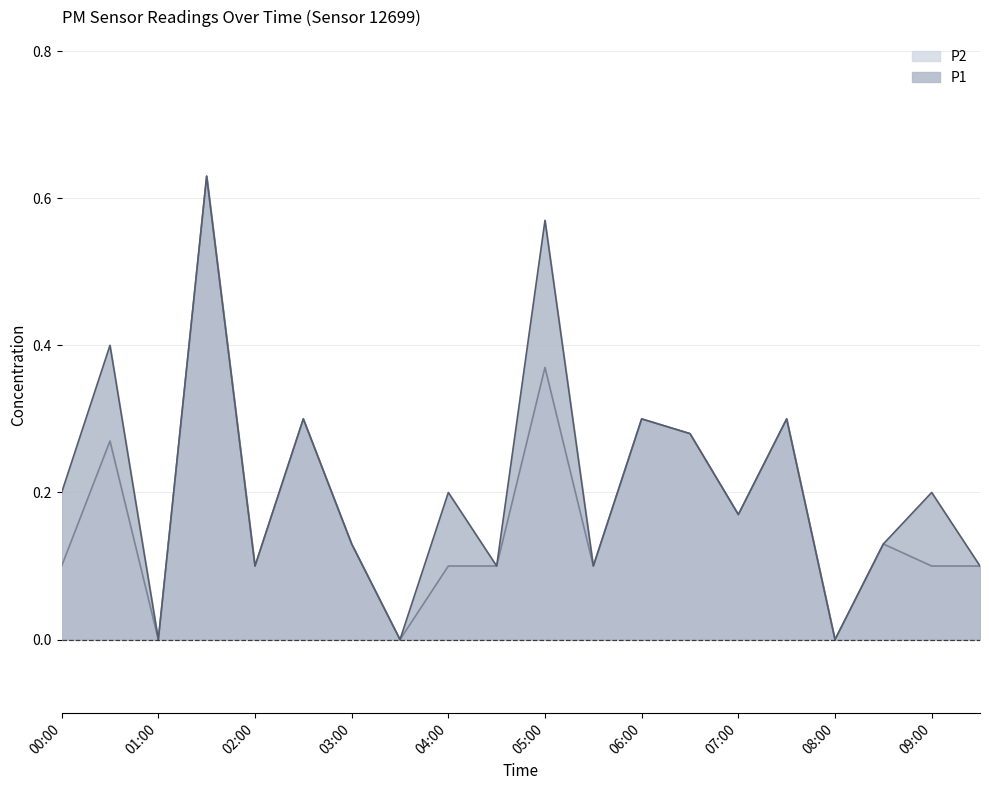

Where is P1 nearest to the value 0?

01:00